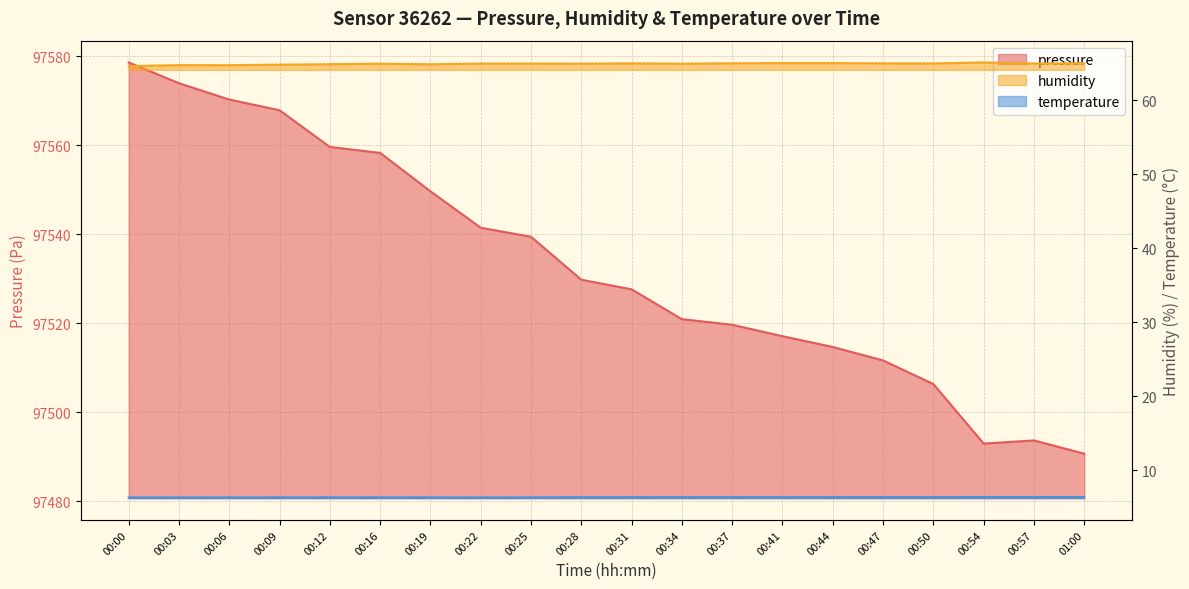

In humidity, how many points are lower than both neighbors (excluding endpoints)?

6